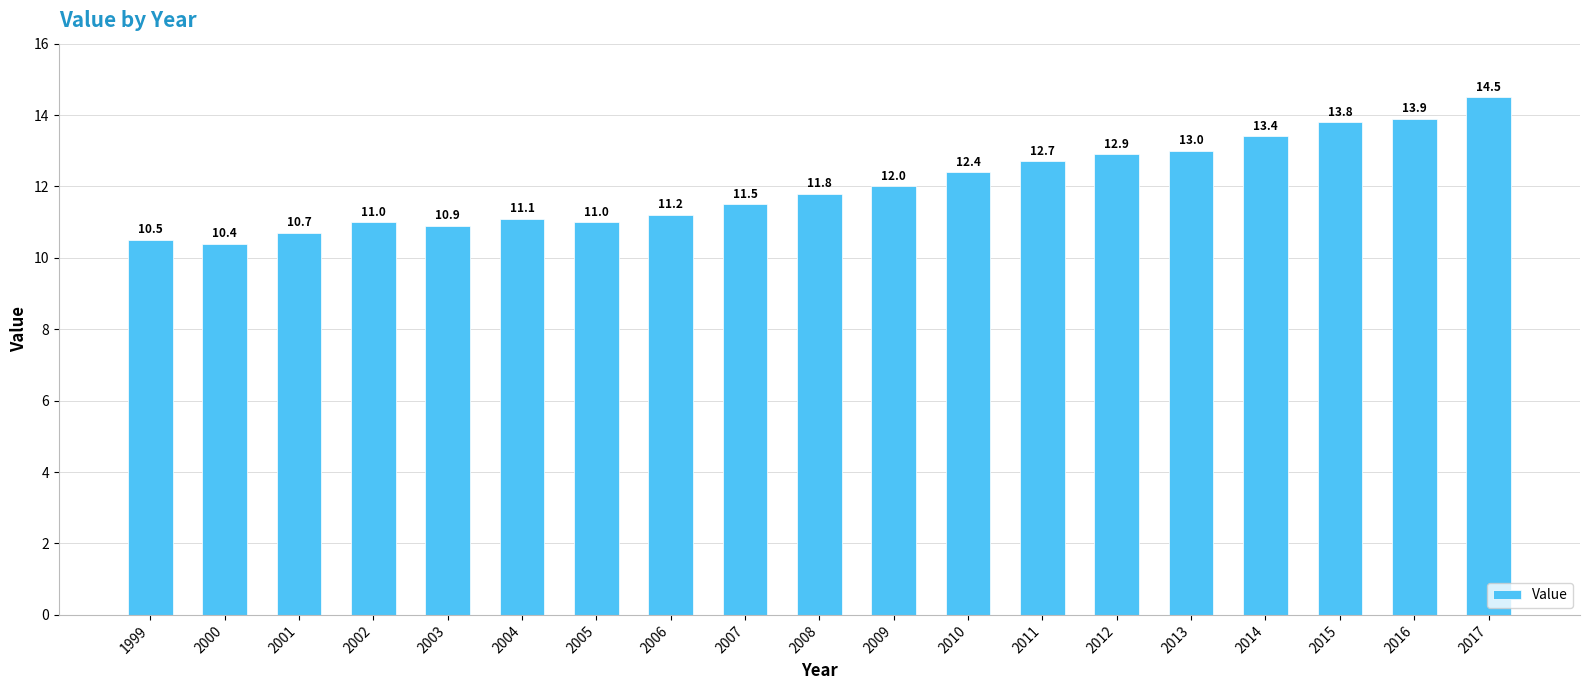

Which category has the lowest value across all series?

2000